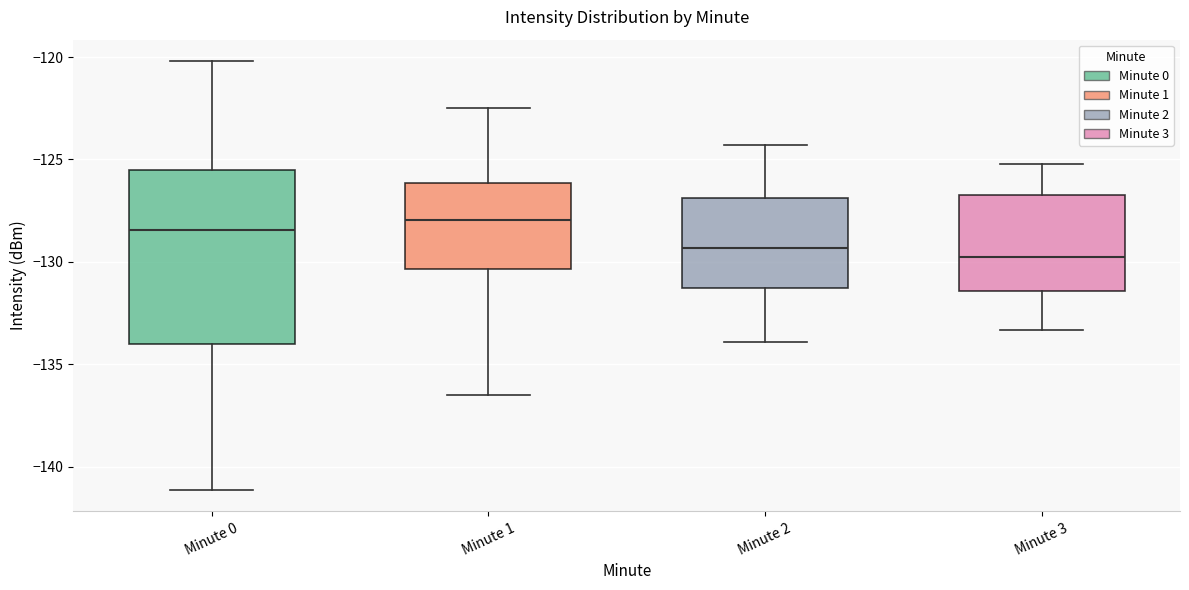

Reading left to right, read every box against the y-axis: the position of its median line, the range the box covers, and the ends of its whiskers. The values are not printed on the chart, so give them approximately, as read against the axis.

Minute 0: median -128.5, box -134.0 to -125.5, whiskers -141.0 to -120.0
Minute 1: median -128.0, box -130.5 to -126.0, whiskers -136.5 to -122.5
Minute 2: median -129.5, box -131.0 to -127.0, whiskers -134.0 to -124.5
Minute 3: median -129.5, box -131.5 to -126.5, whiskers -133.5 to -125.0